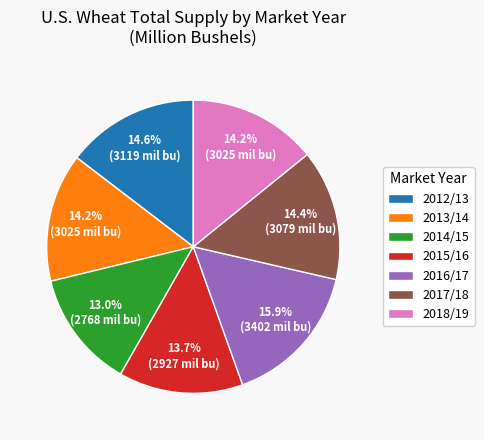

Is it true that 2017/18 is 20% of the pie?

False